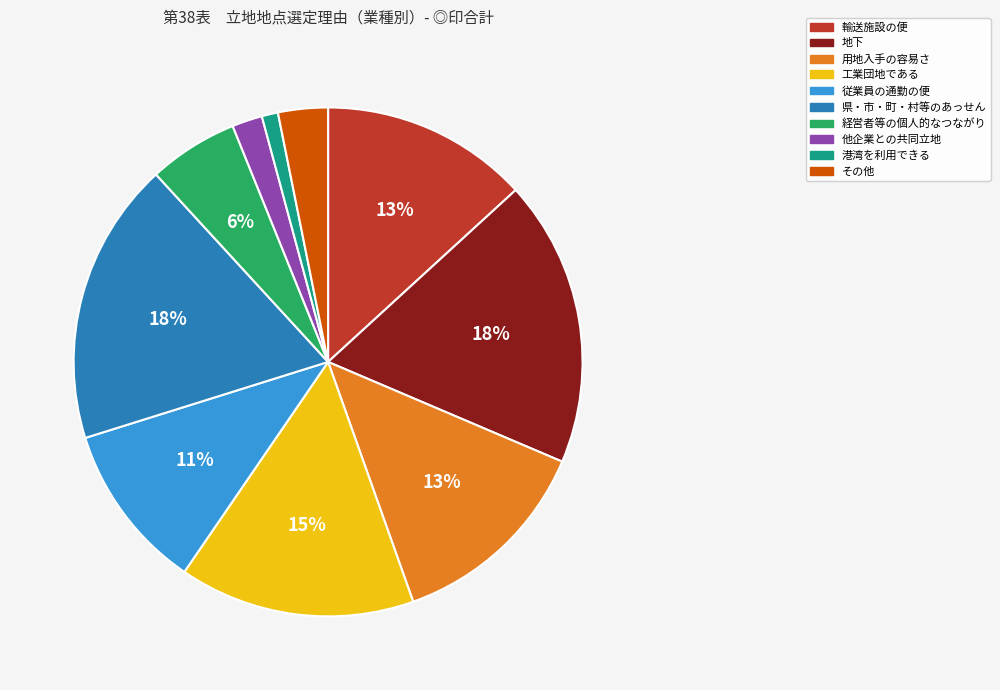

To the nearest percent, what is the average slice percentage?

10%